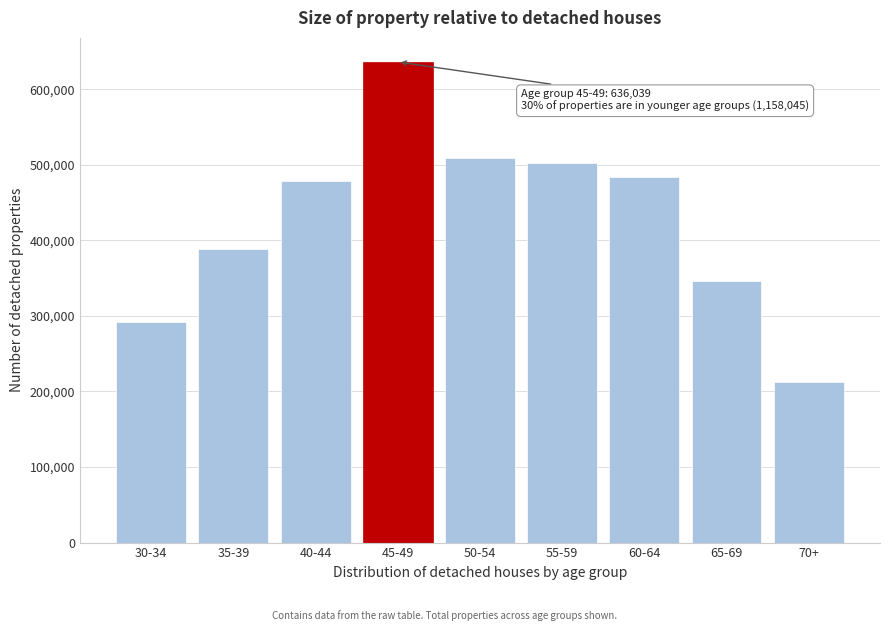

Reading left to right, list all the values displayed in this chart.

291274	388340	478431	636039	509274	502239	483631	345619	212932